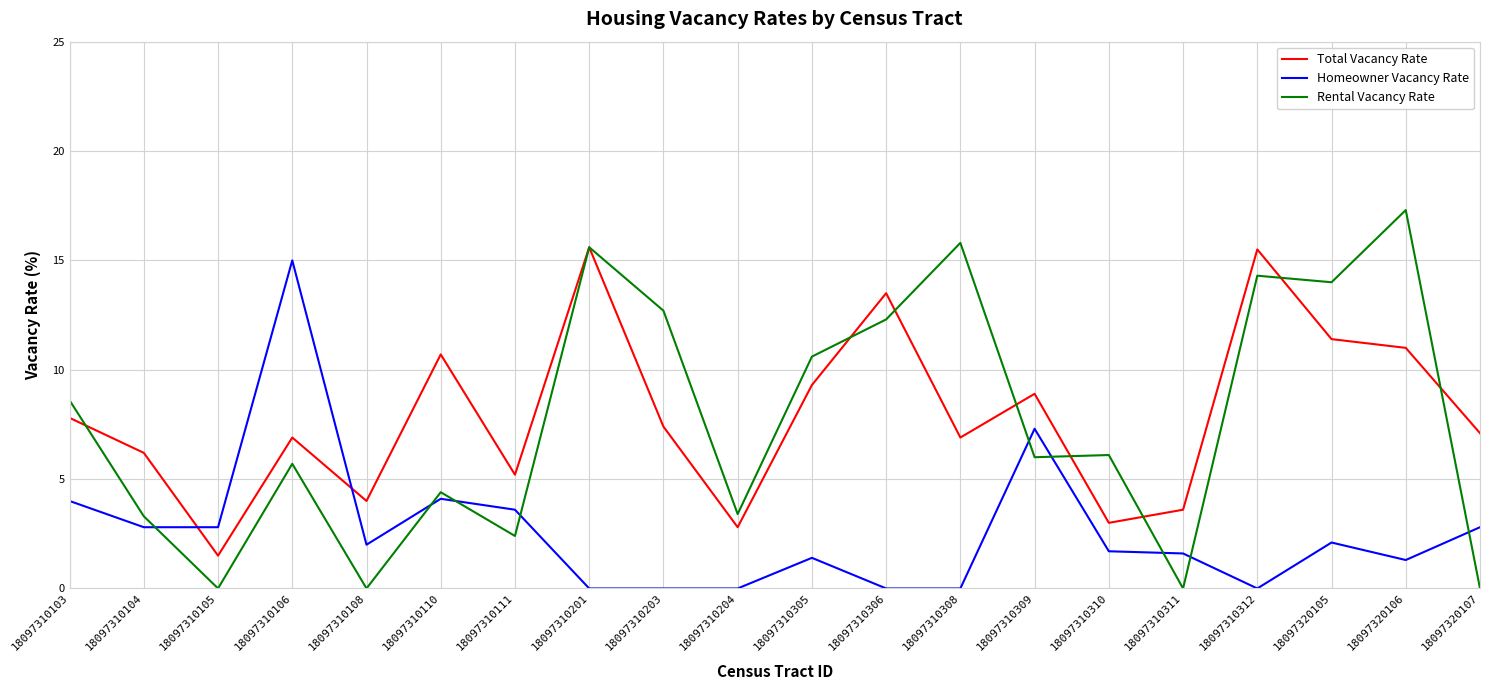

Is it true that Total Vacancy Rate equals 10.4 at 18097310203?

False